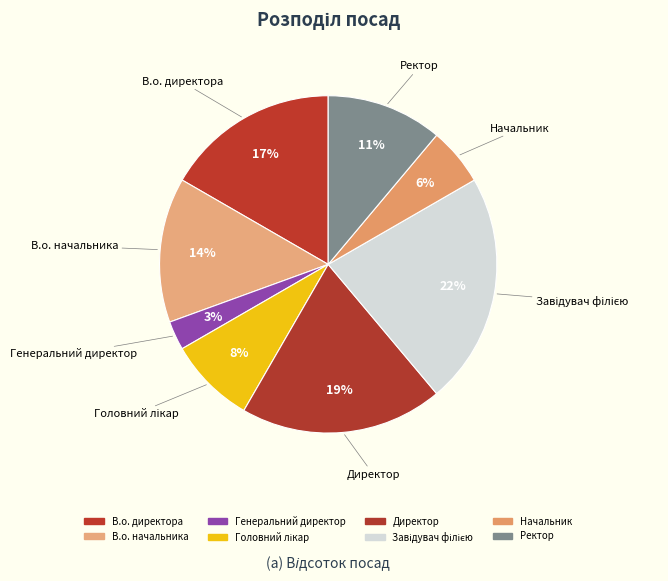

Between В.о. директора and Завідувач філією, which is larger?

Завідувач філією